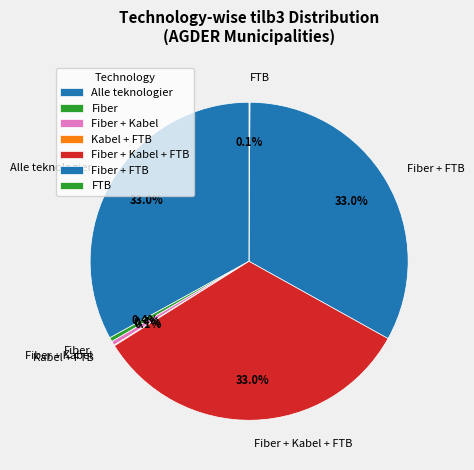

Does any single category account for the majority?

No